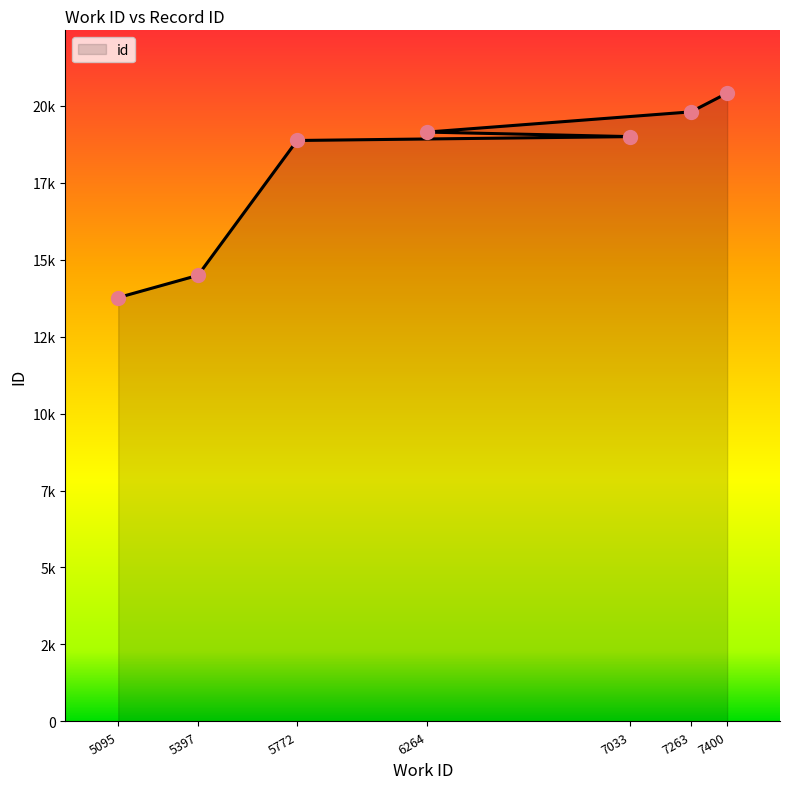

Between 5397 and 7400, which is larger?

7400